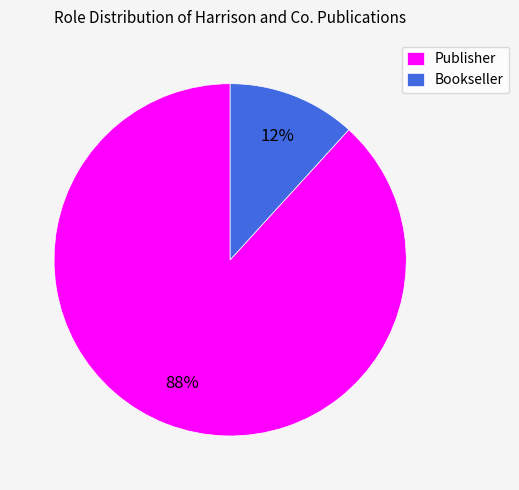

To the nearest percent, what percentage of the pie is Publisher?

88%